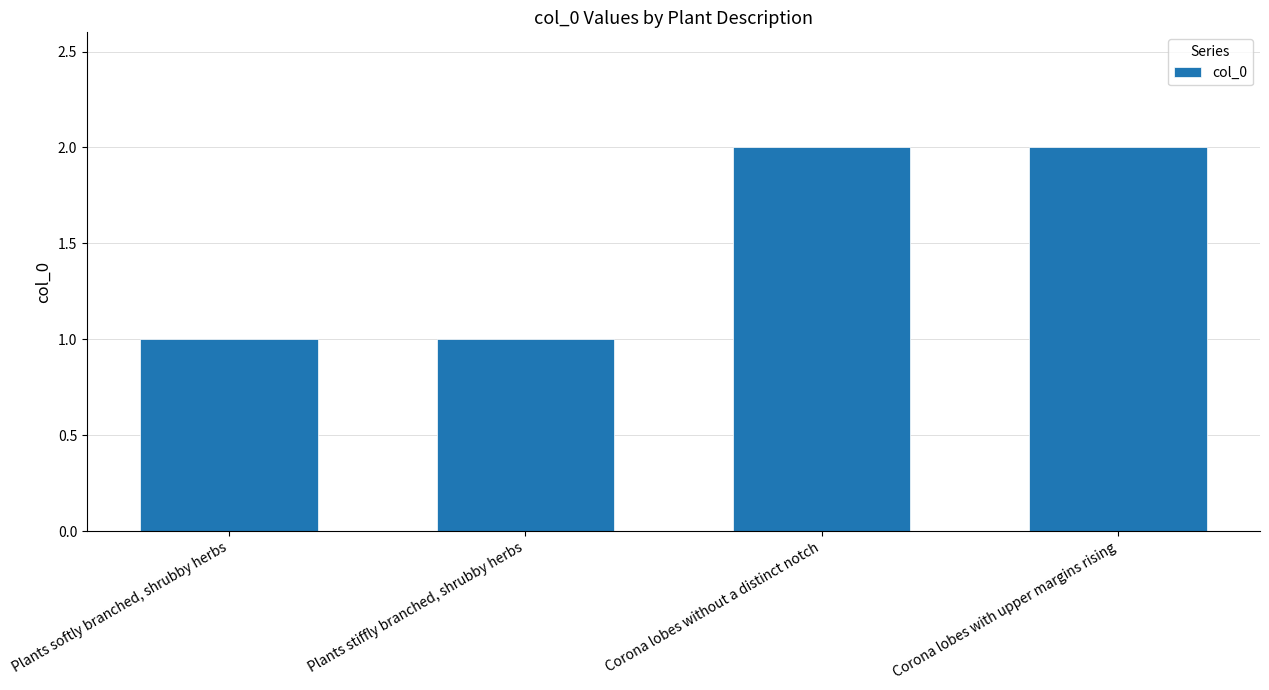

Reading right to left, what are all the values shown in this chart?

Corona lobes with upper margins rising=2	Corona lobes without a distinct notch=2	Plants stiffly branched, shrubby herbs=1	Plants softly branched, shrubby herbs=1